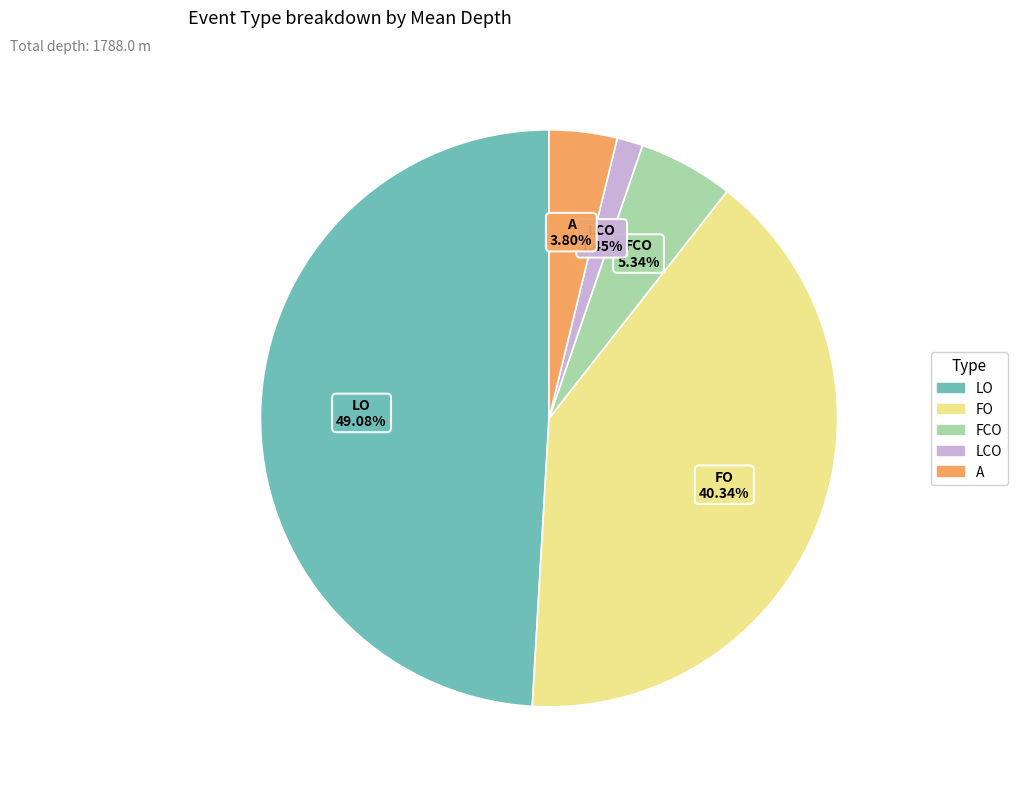

Which slice is the largest?

LO